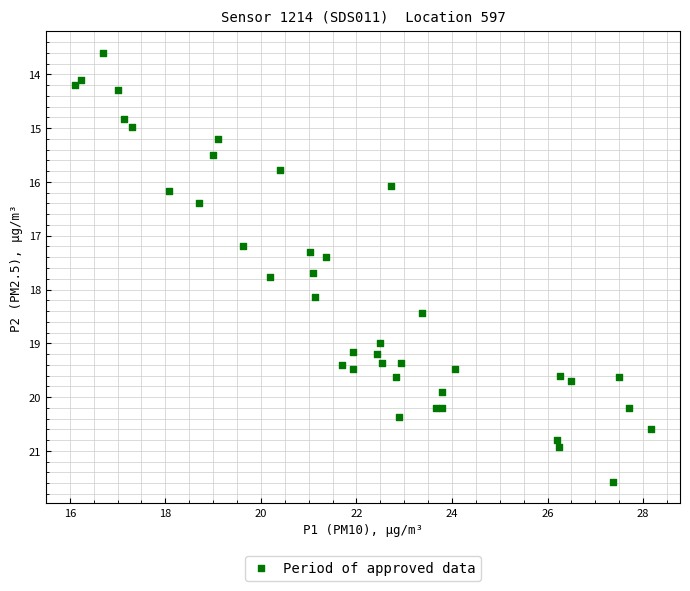

What Y value in the scatter plot is closest to 17?

17.2